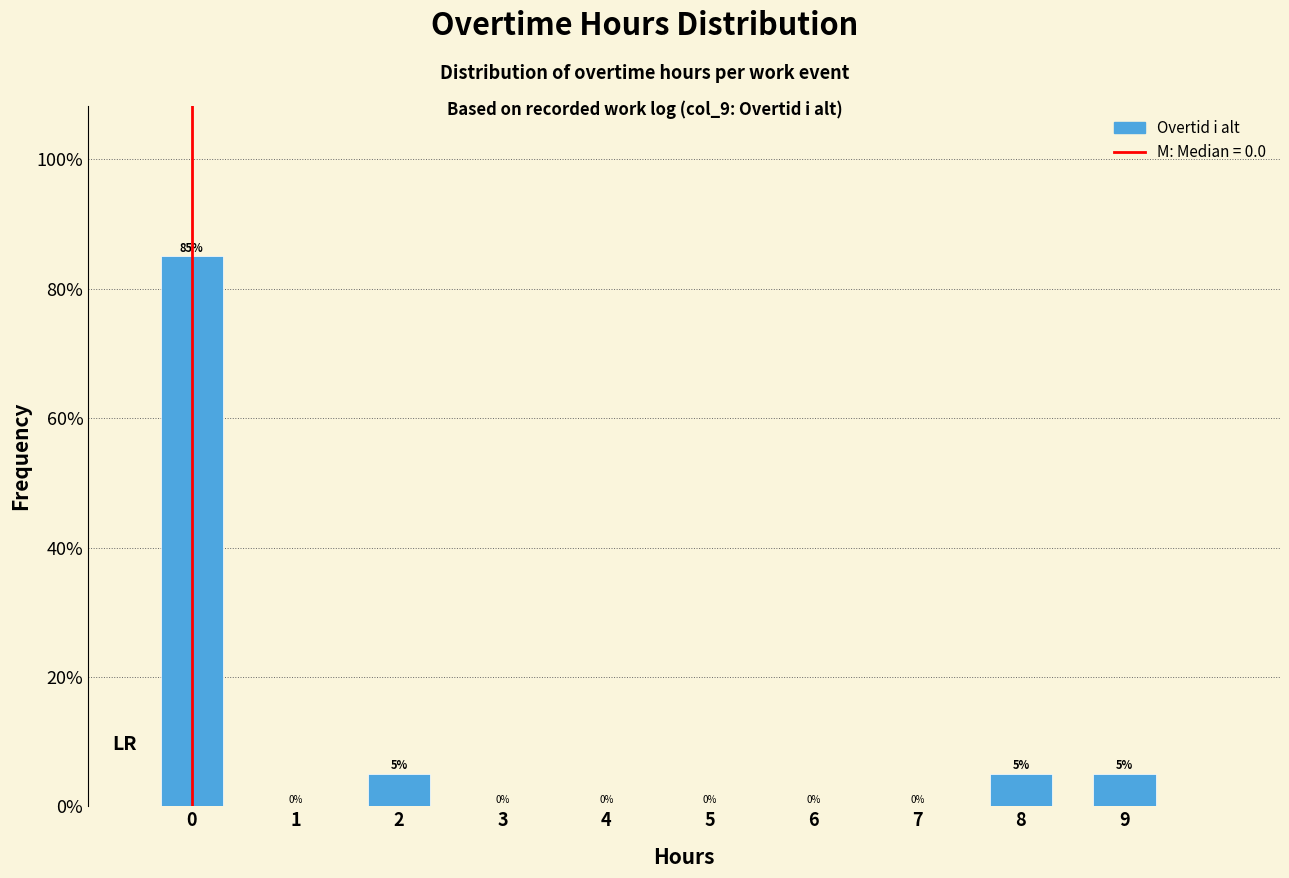

Reading left to right, transcribe this chart: for each bar, give the range it covers on the x-axis and its height.

-0.5 to 0.5: 85
0.5 to 1.5: 0
1.5 to 2.5: 5
2.5 to 3.5: 0
3.5 to 4.5: 0
4.5 to 5.5: 0
5.5 to 6.5: 0
6.5 to 7.5: 0
7.5 to 8.5: 5
8.5 to 9.5: 5